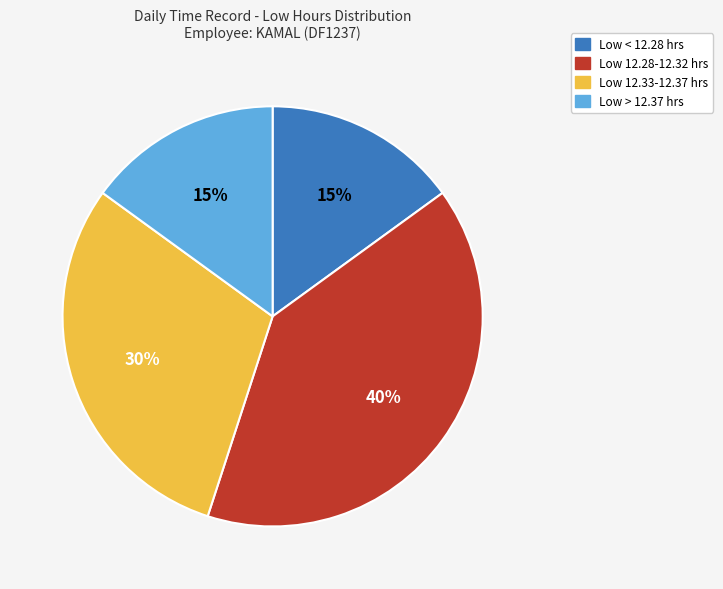

Does any single category account for the majority?

No